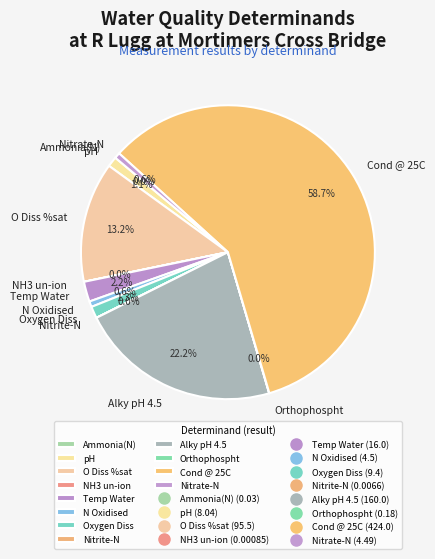

Is it true that Alky pH 4.5 is 8% of the pie?

False